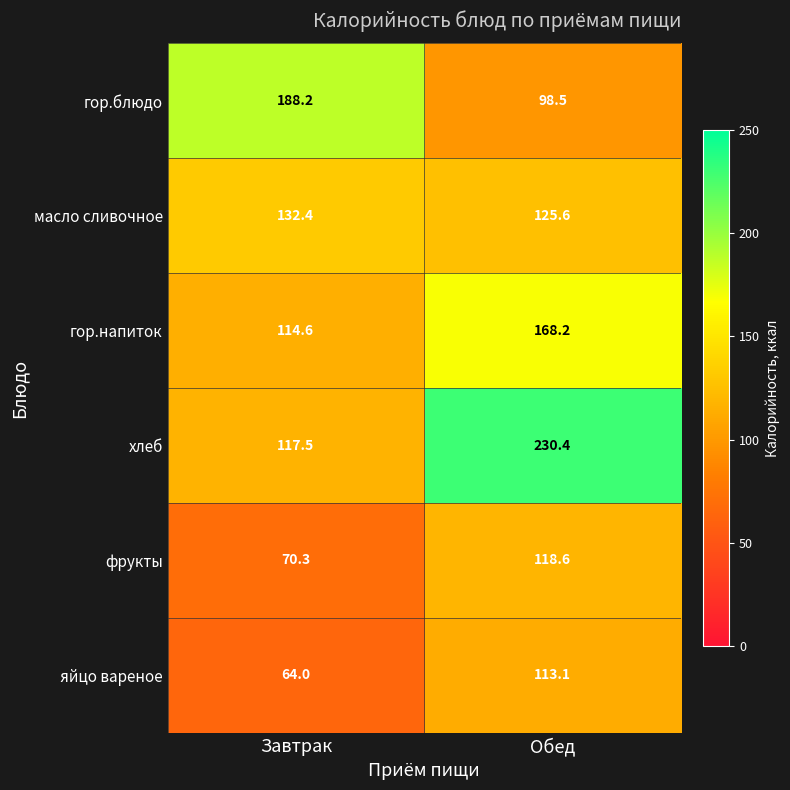

At which label does гор.напиток reach its minimum?

Завтрак